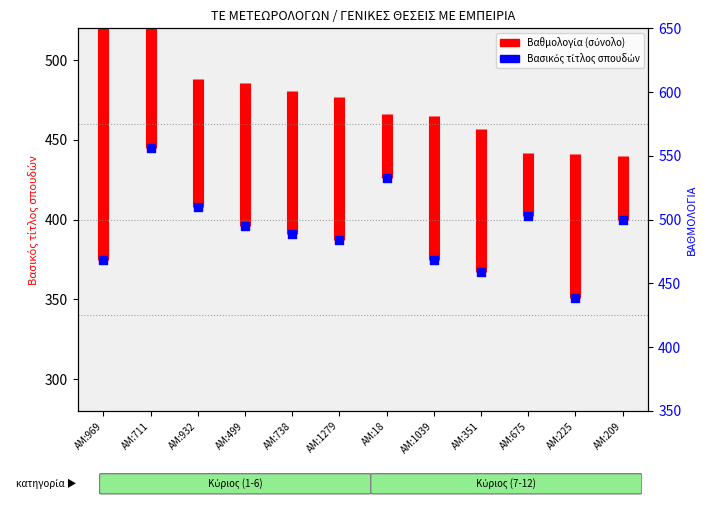

What is the change in value from ΑΜ:675 to ΑΜ:225?

-51